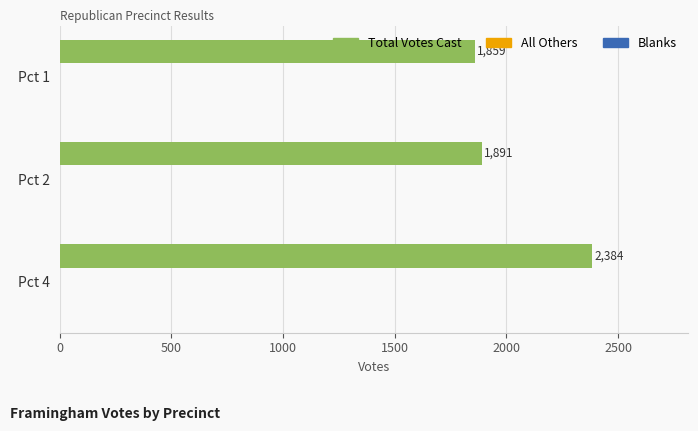

Does the chart contain any negative values?

No